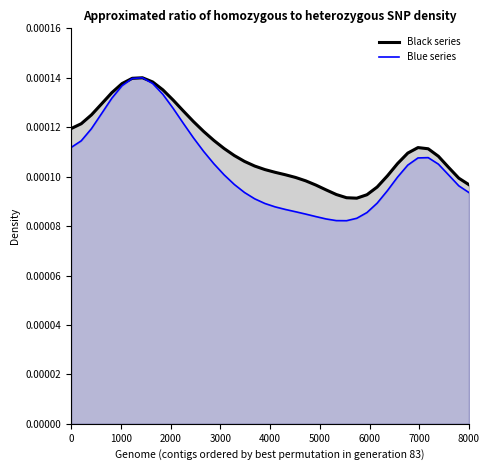

Which series has the largest total across all categories?

Black series